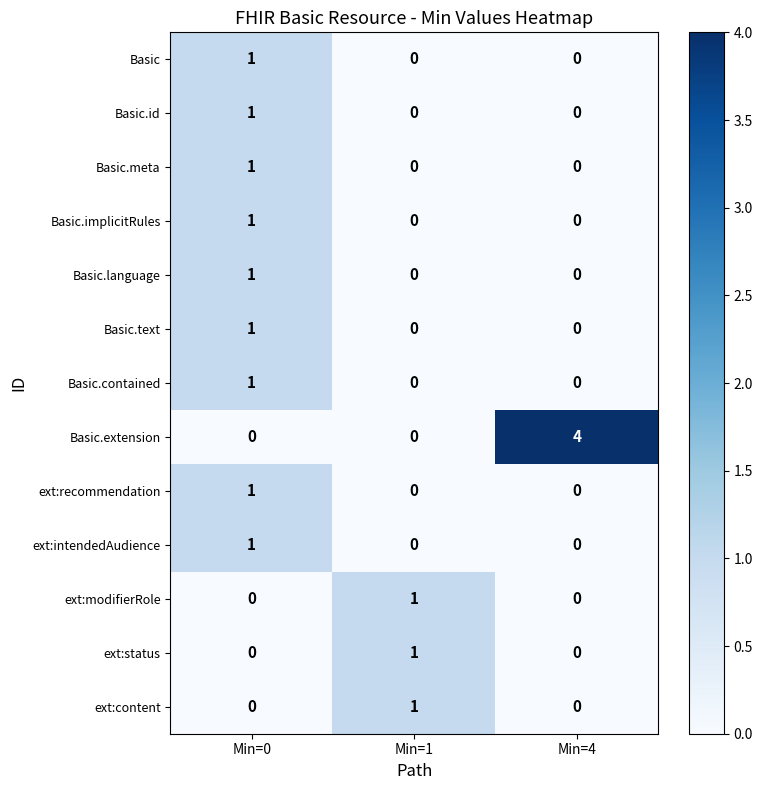

At which category is the sum across all series the highest?

Min=0